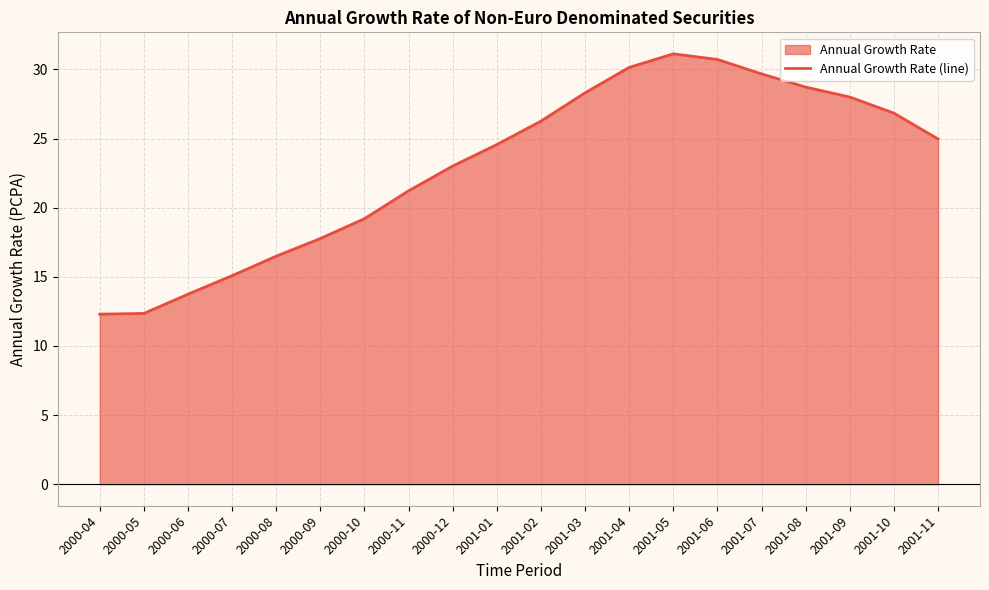

How many data points are above 24?

11